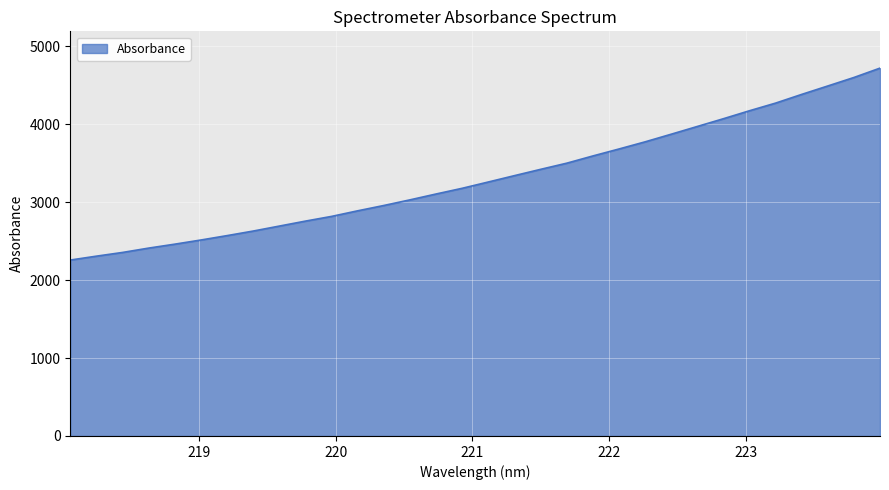

What is the maximum value shown in the chart?

4721.2